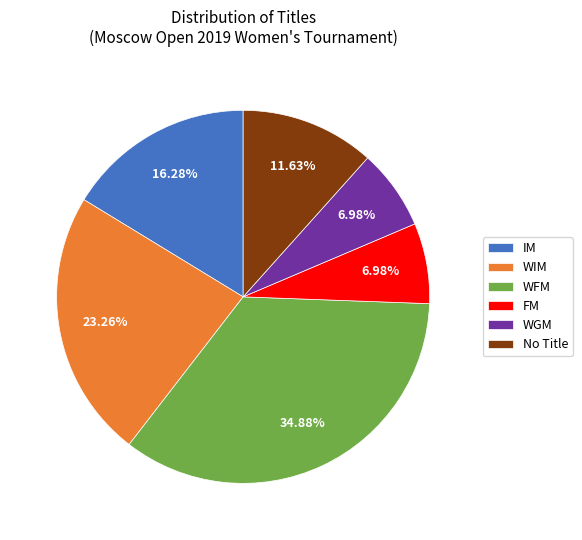

How many segments does this pie chart have?

6